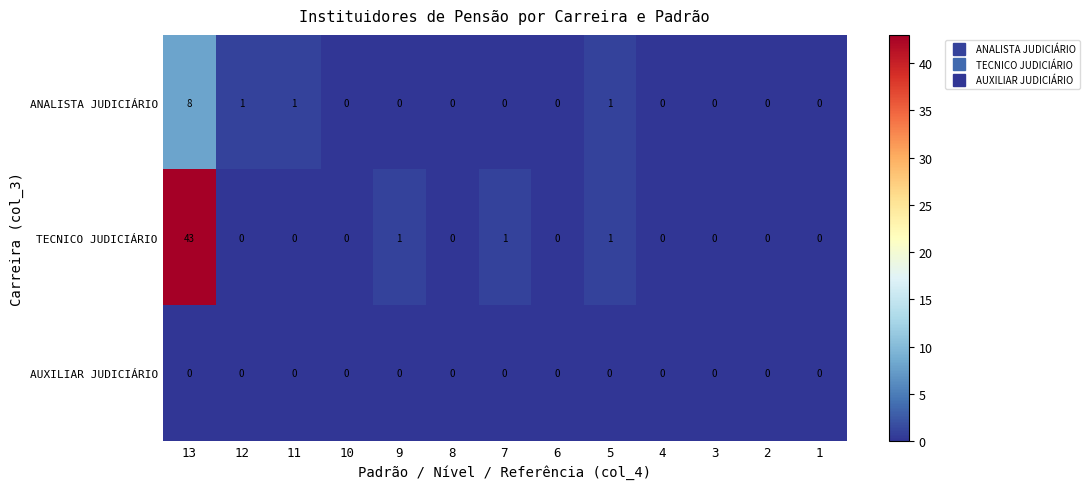

List the series in order of their overall mean, lowest first.

AUXILIAR JUDICIÁRIO, ANALISTA JUDICIÁRIO, TECNICO JUDICIÁRIO